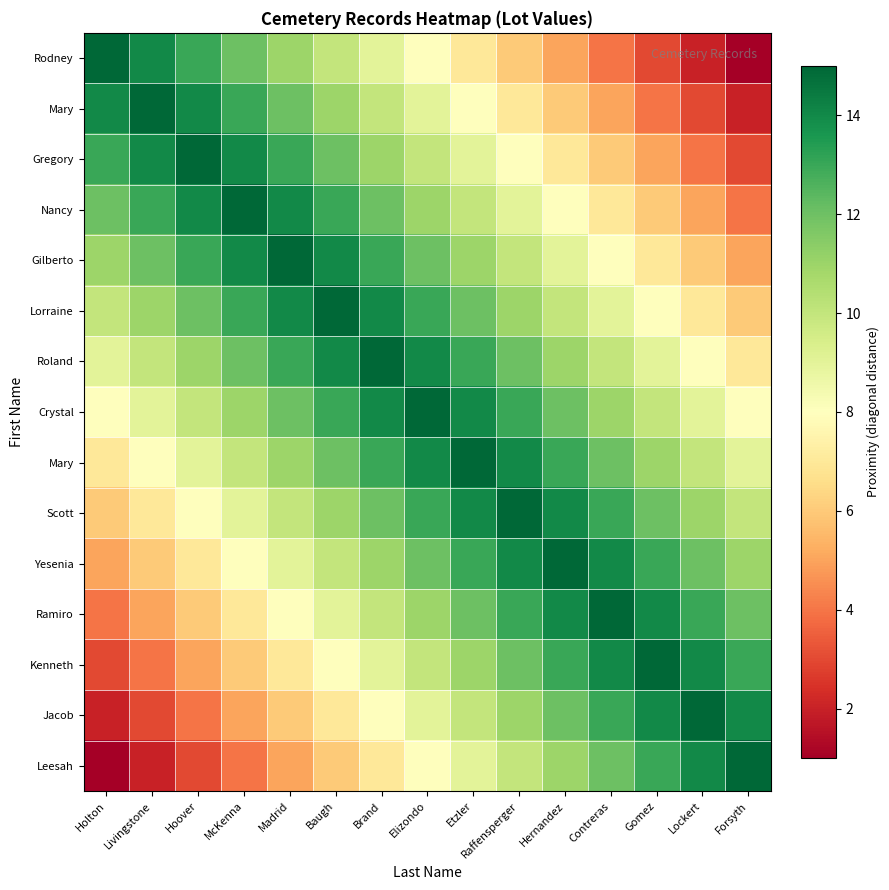

How many data points does each series have?

15